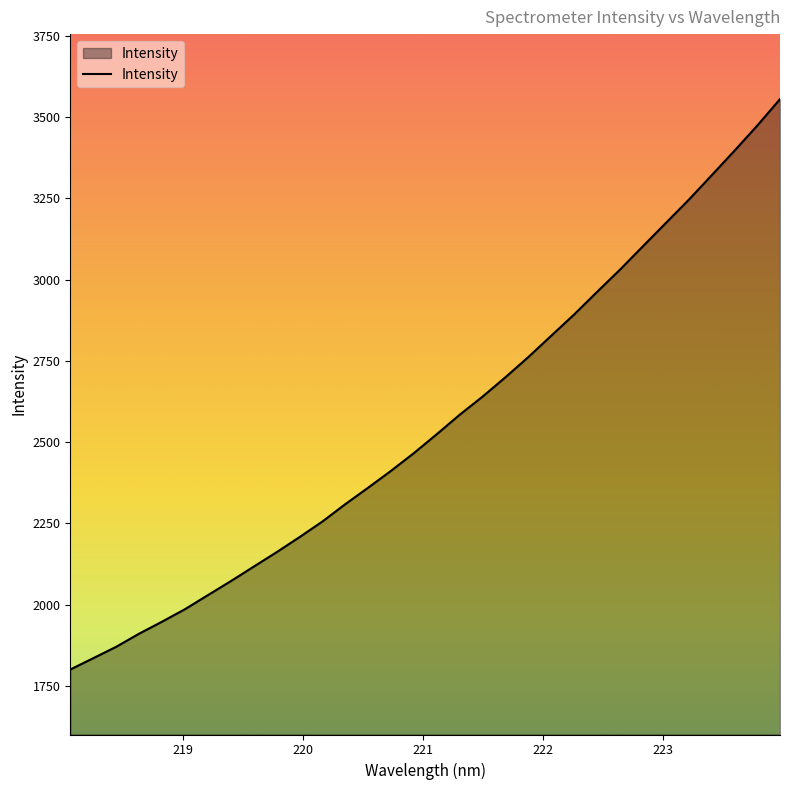

What is the difference between the maximum and minimum values?

1755.0